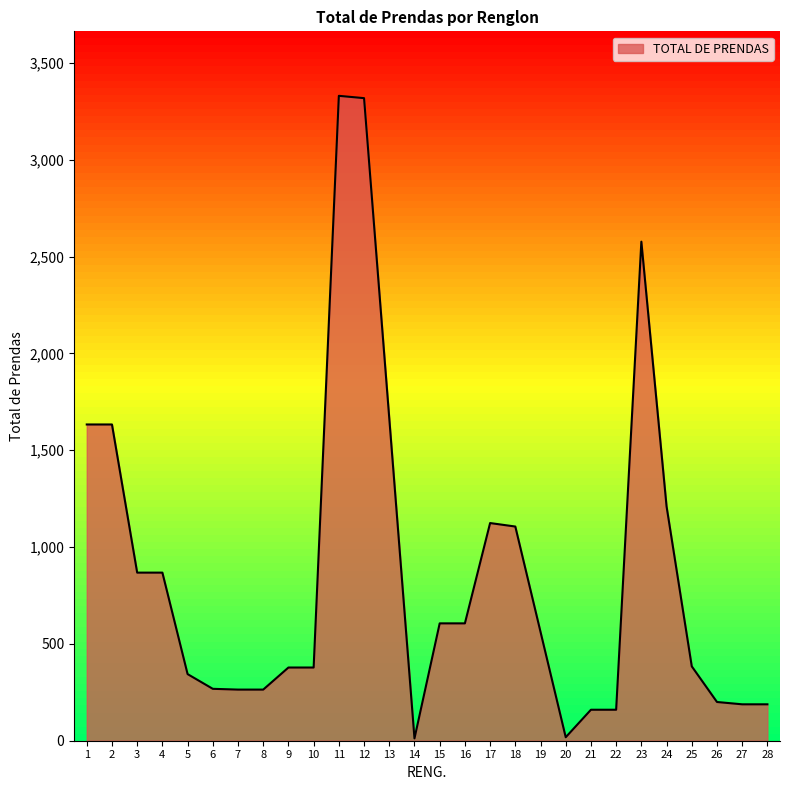

Does the chart have visible grid lines?

No